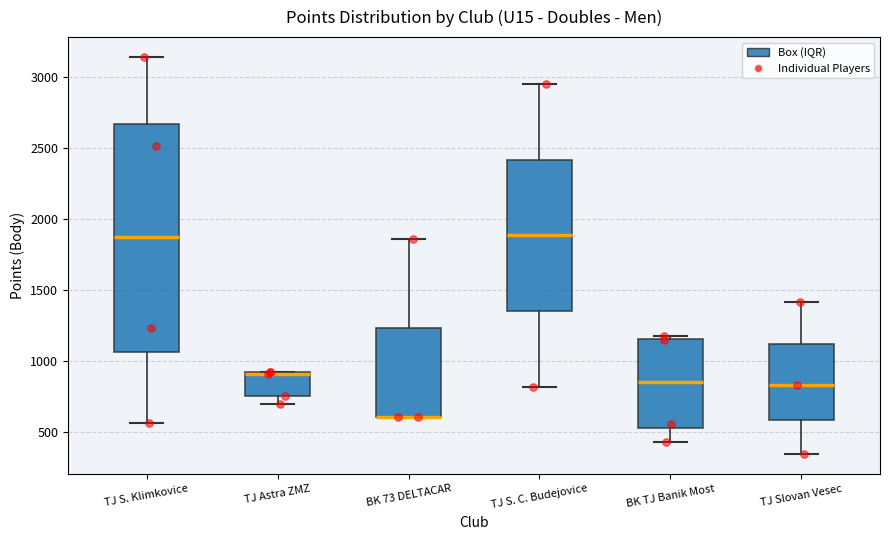

Where is the upper edge of the box for TJ Slovan Vesec on the y-axis? The values are not printed on the chart, so give them approximately, as read against the axis.

1100